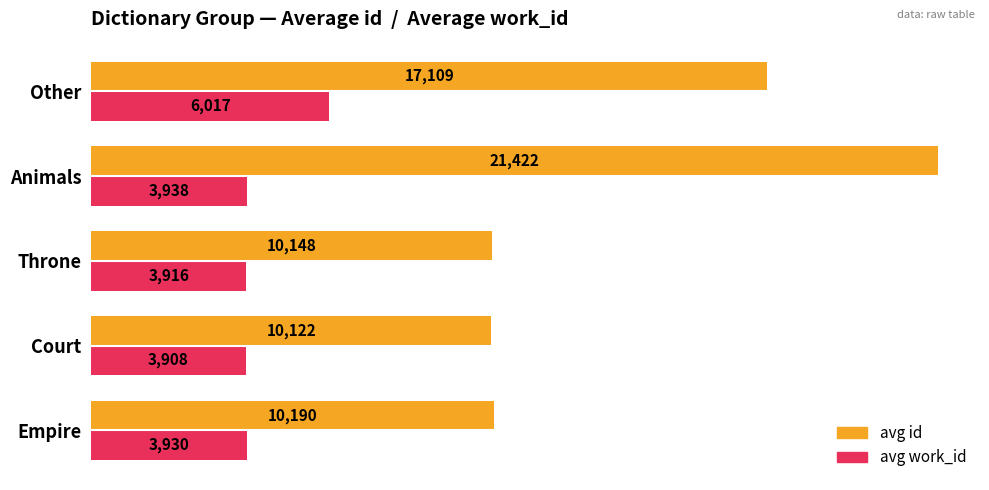

What is the spread (max minus min) of values at Throne?

6232